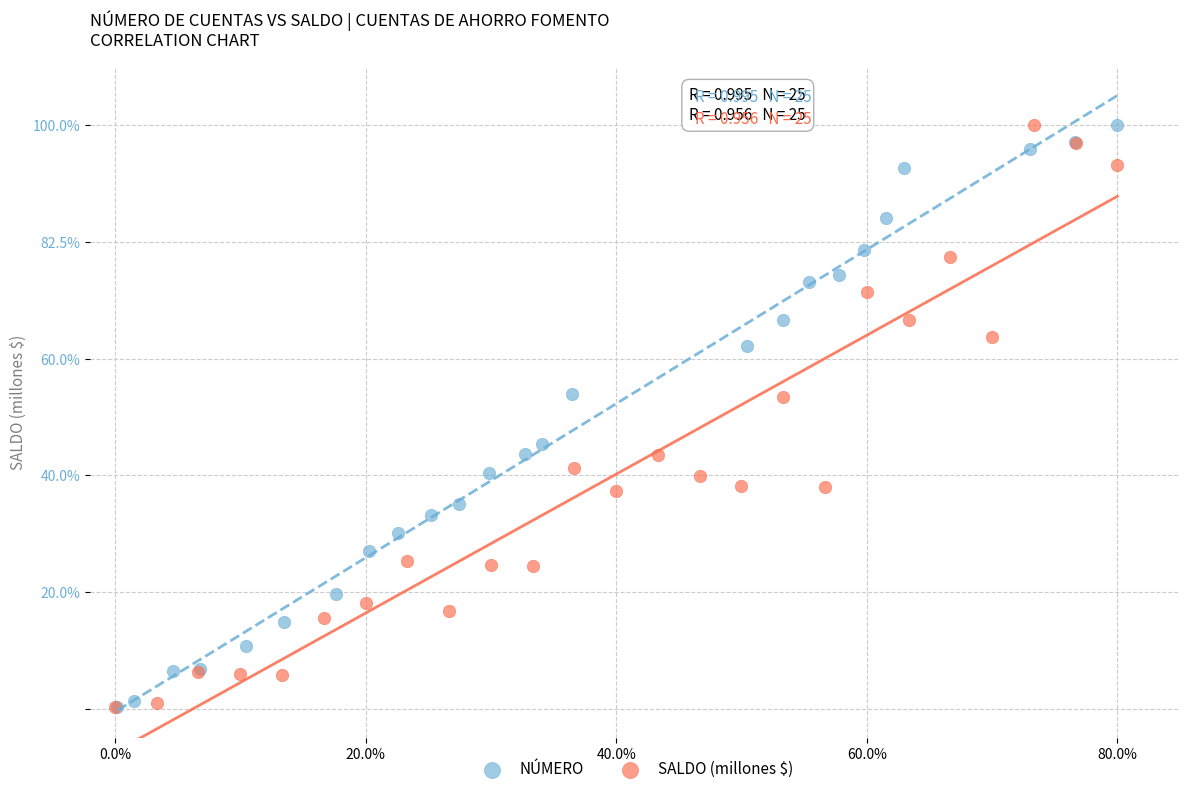

What are all the series names shown in the legend?

NÚMERO, SALDO (millones $)